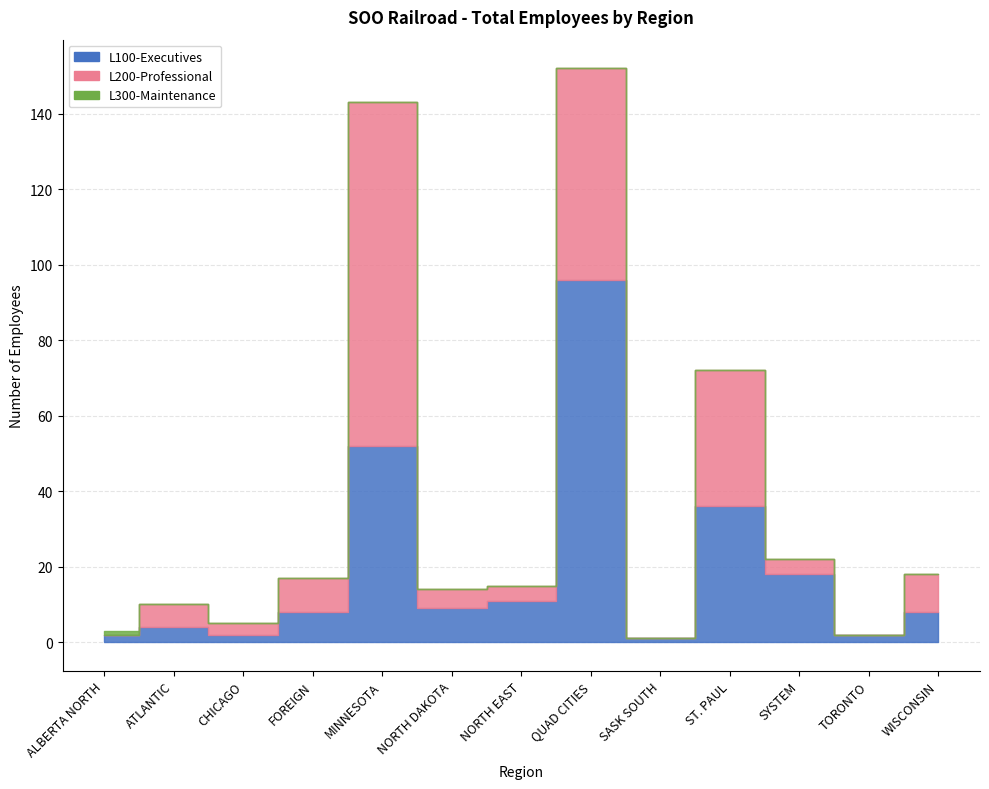

How many interior local valleys does the L100-Executives series have?

4